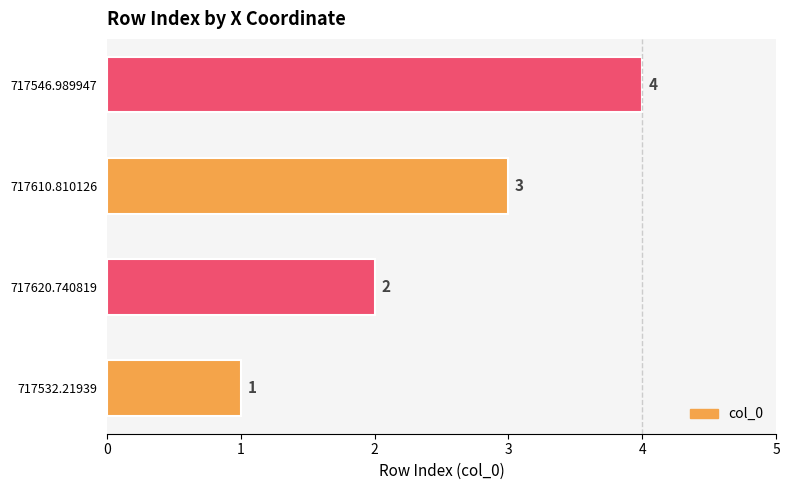

What is the difference between the second highest and second lowest values?

1